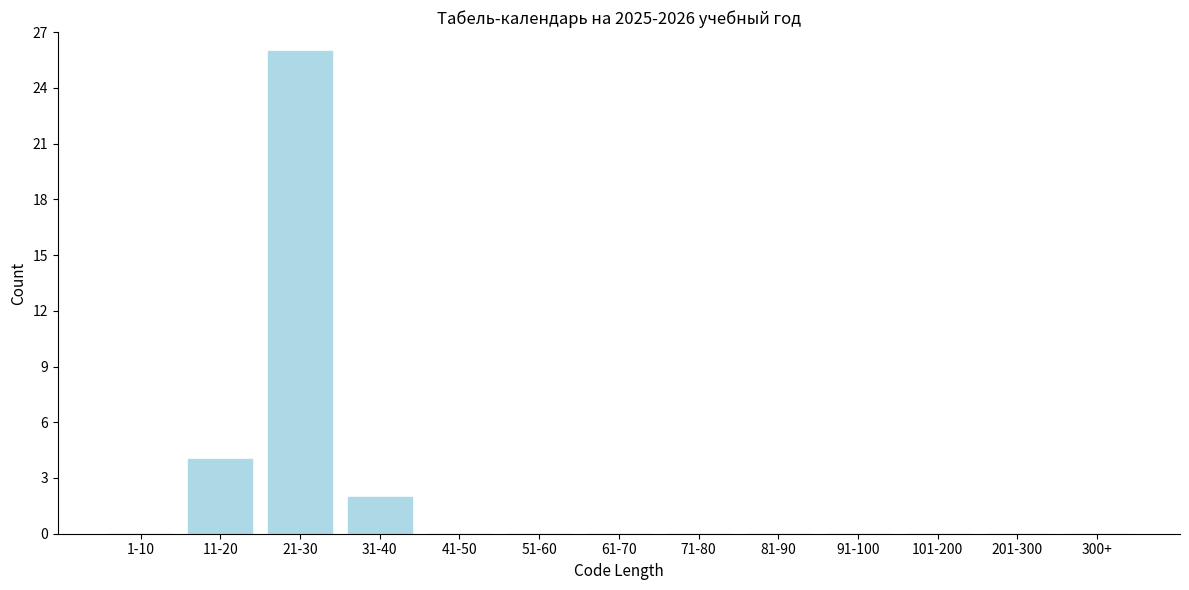

Reading left to right, extract all data points from this chart.

1-10=0	11-20=4	21-30=26	31-40=2	41-50=0	51-60=0	61-70=0	71-80=0	81-90=0	91-100=0	101-200=0	201-300=0	300+=0